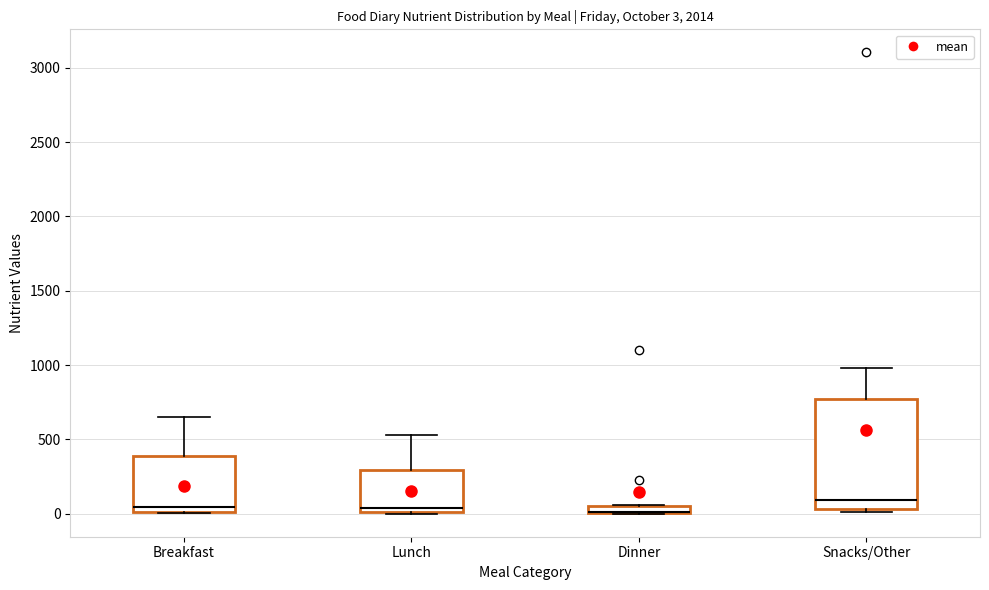

Comparing the boxes themselves (not the whiskers), which one is the tallest?

Snacks/Other